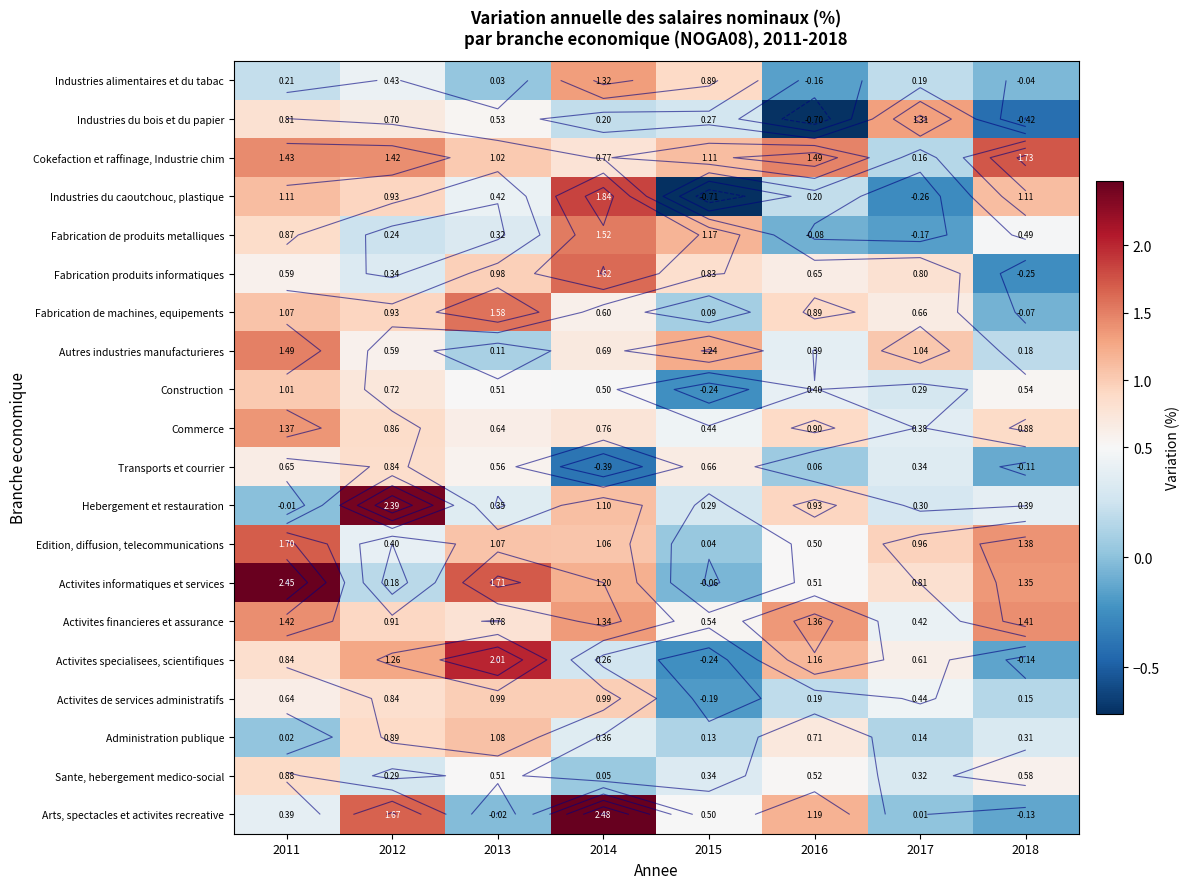

Count the number of data series in this chart.

20